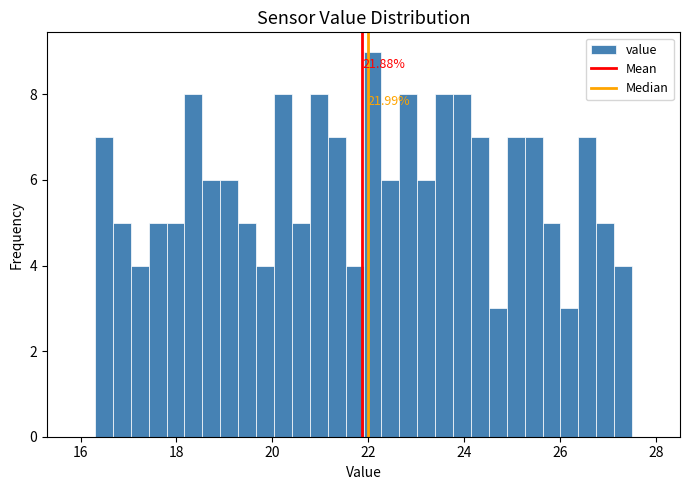

Around what value on the x-axis is the tallest bar? Give the approximate position of its centre, as read against the axis.

22.0